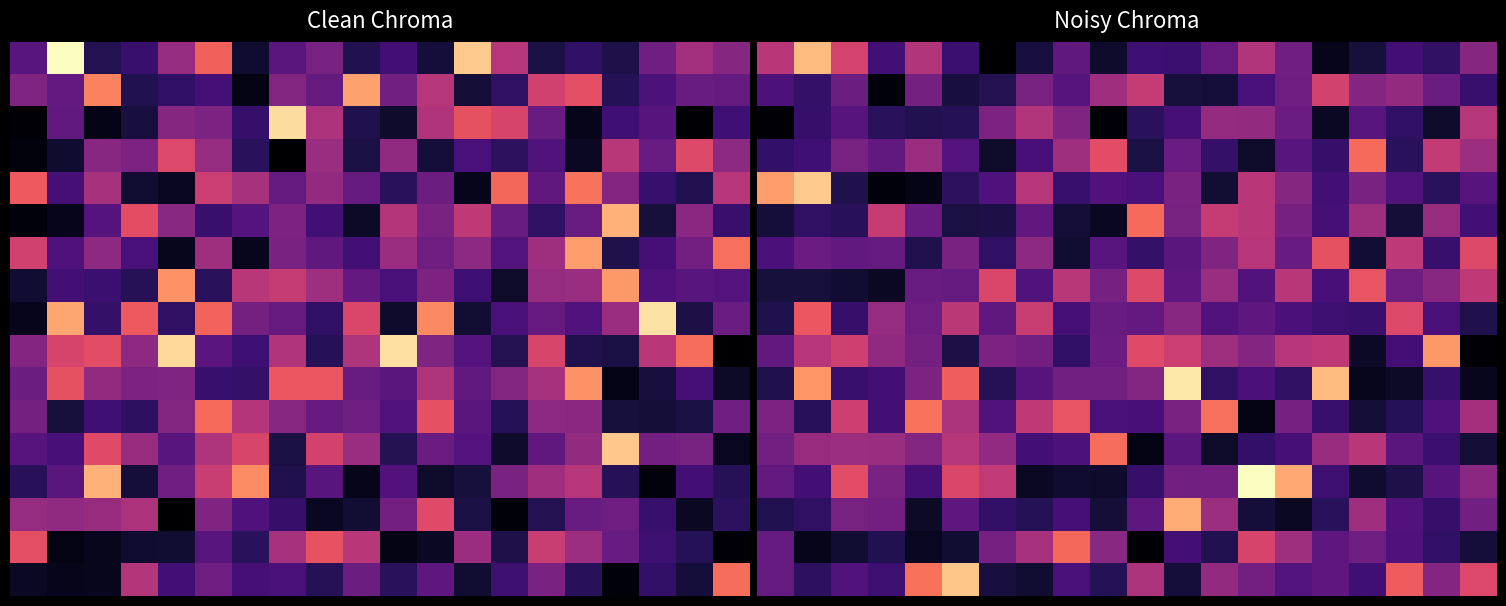

What is the difference between the maximum and minimum values in the 10 series?

12.5